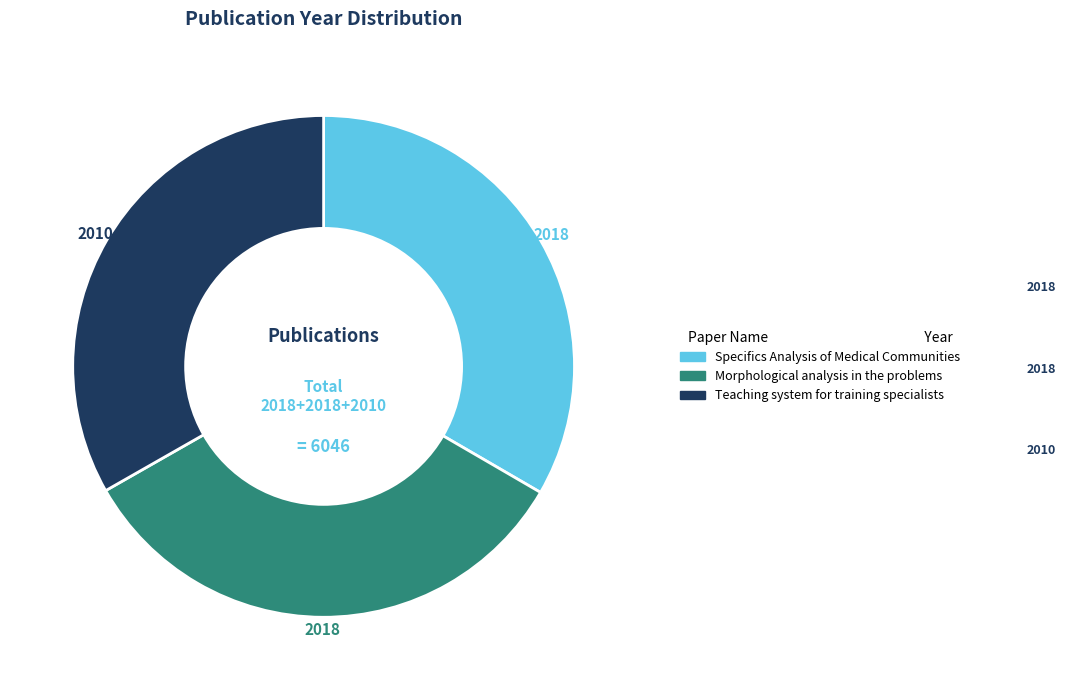

Approximately how many times larger is the value at Teaching system for training specialists compared to Morphological analysis in the problems?

1.0